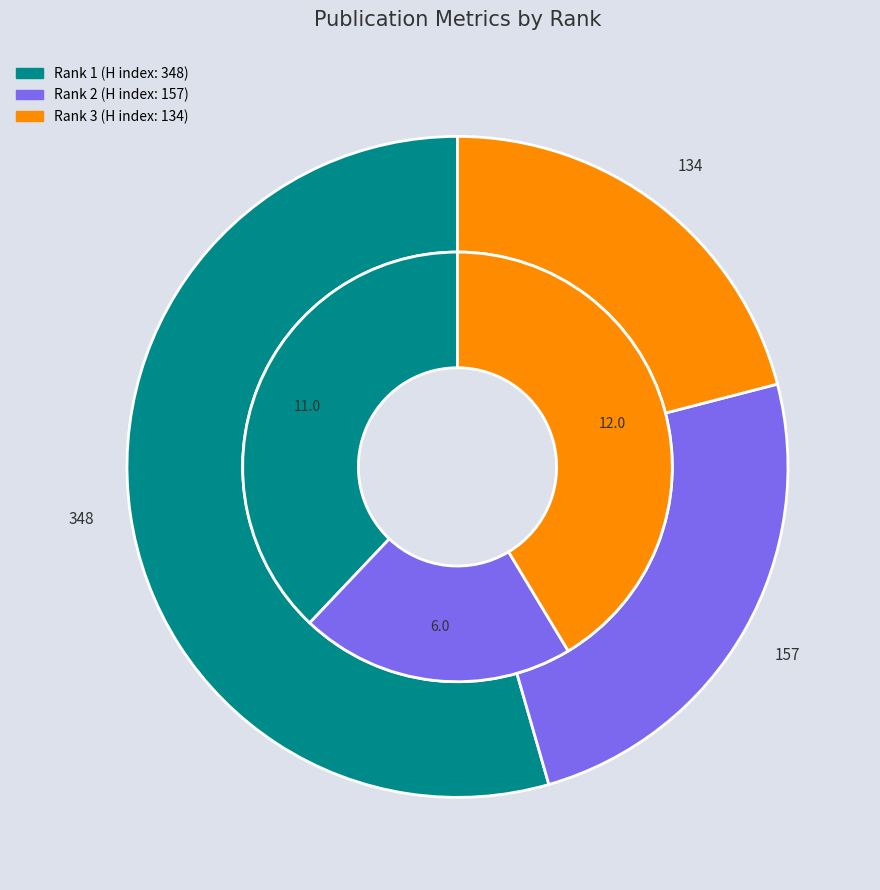

Between Rank 1 and Rank 2, which is larger?

Rank 1